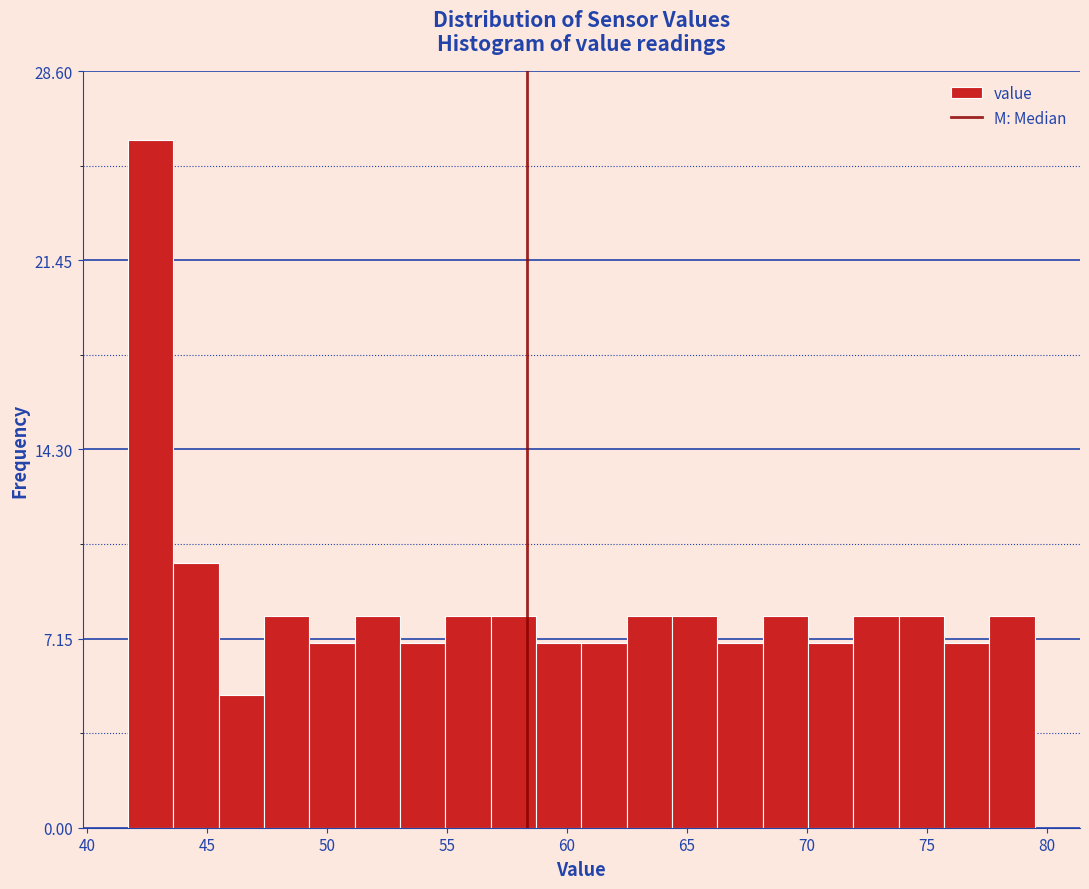

Read against the x-axis, roughly where is the centre of the tallest bar?

42.5